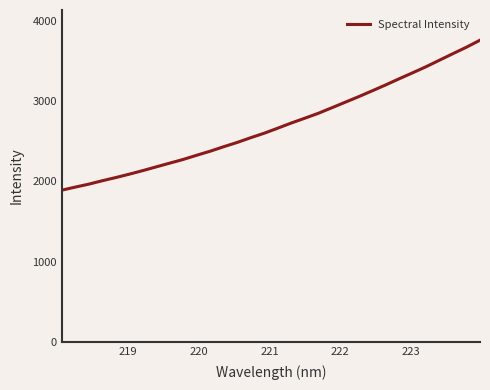

What is the smallest value displayed?

1889.8